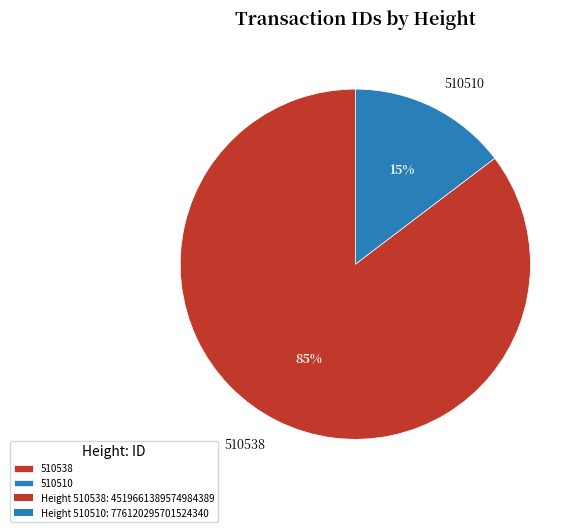

Which category has the smallest portion of the pie?

510510